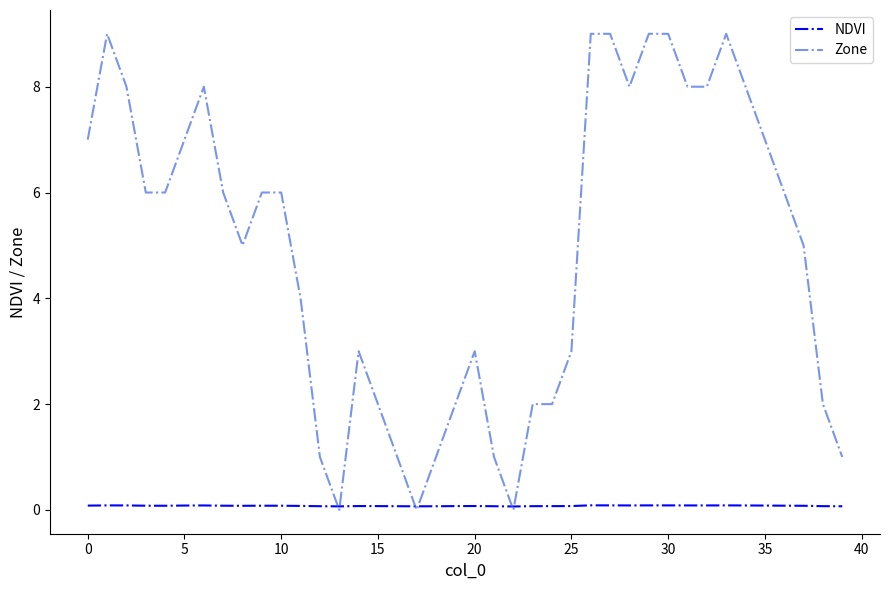

Rank the series by their average value, from lowest to highest.

NDVI, Zone